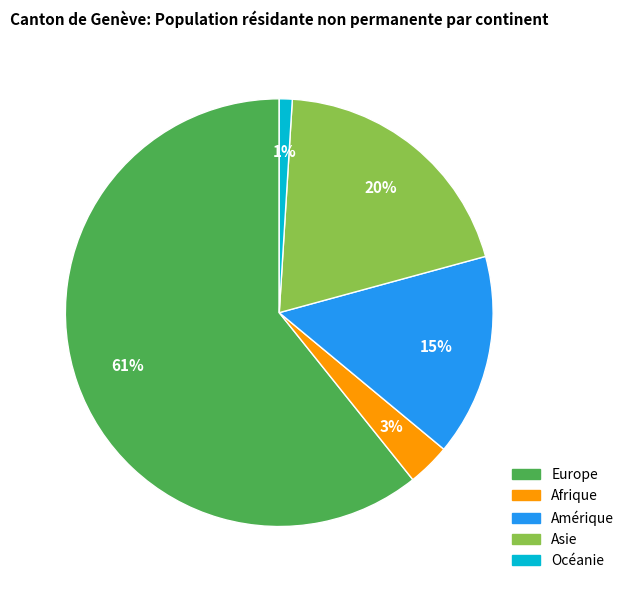

To the nearest percent, what portion does Amérique represent?

15%